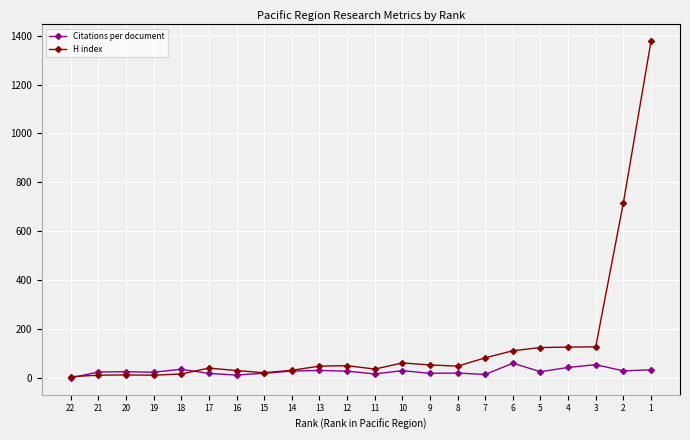

Rank the series by their maximum value, from lowest to highest.

Citations per document, H index